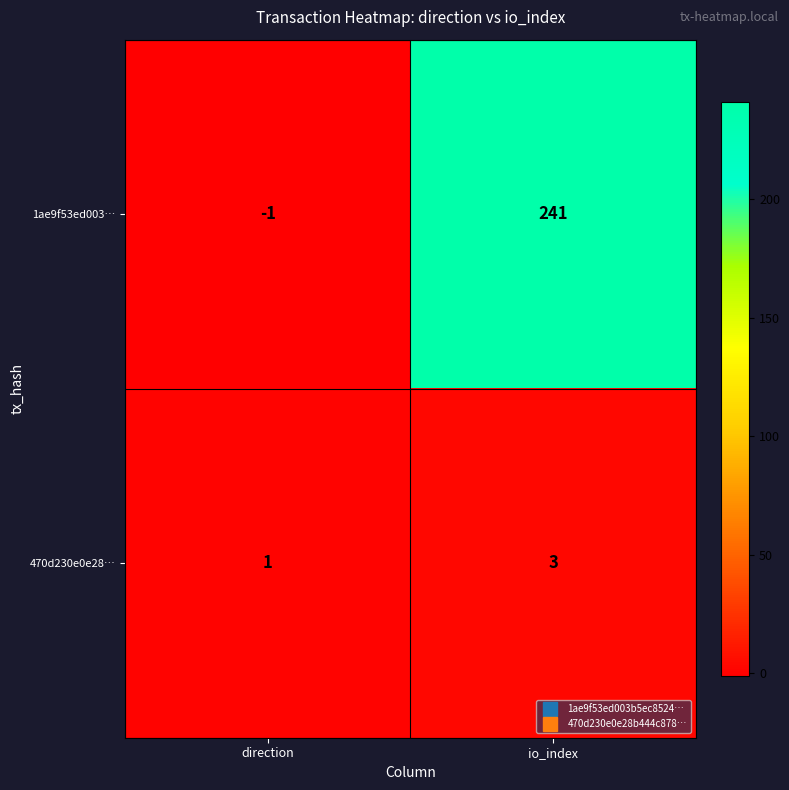

What is the difference between the highest and lowest values at direction?

2